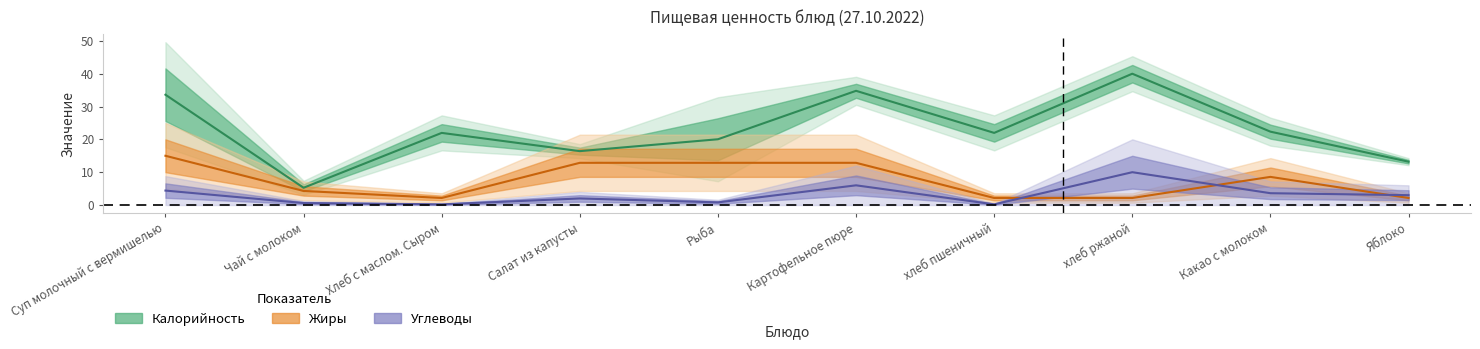

True or false: Калорийность and Углеводы cross at least once.

False